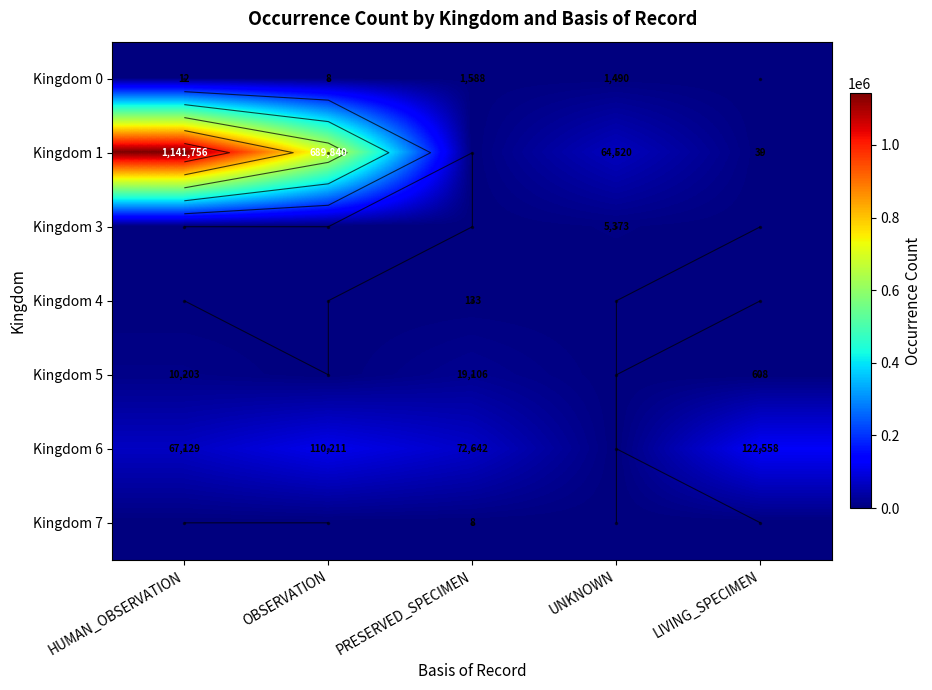

The value of Kingdom 4 at UNKNOWN is 0. True or false?

True